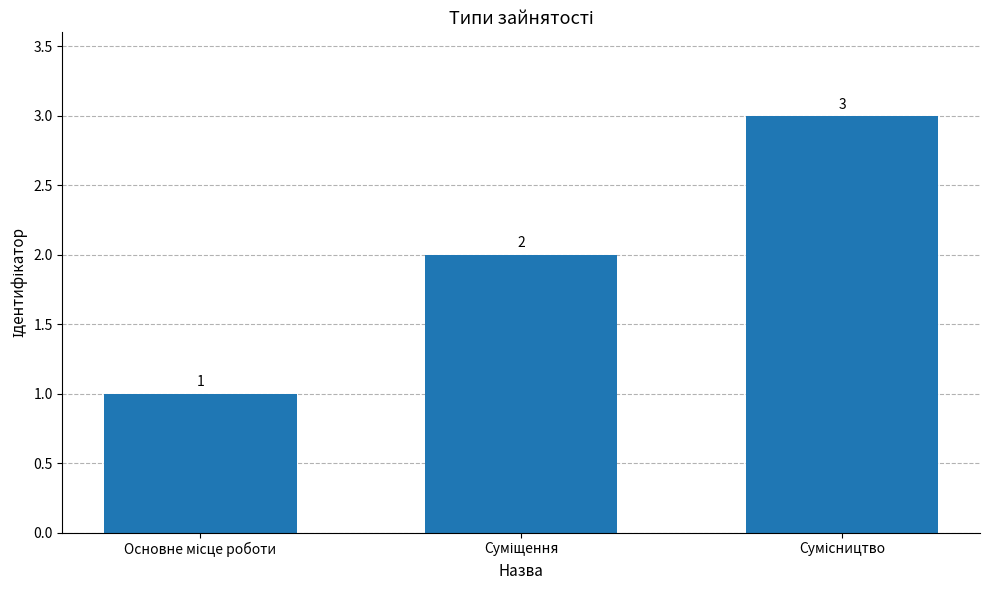

Does the chart contain any negative values?

No